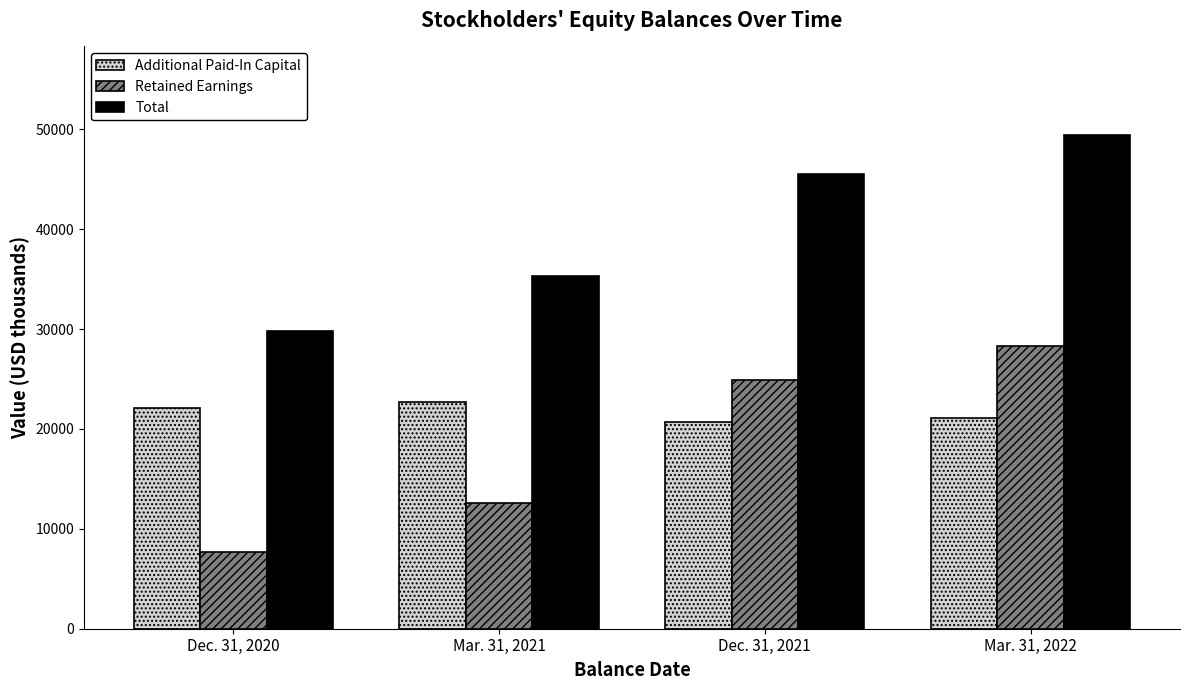

What is the value of the Additional Paid-In Capital bar at the 2nd from the left?

22711